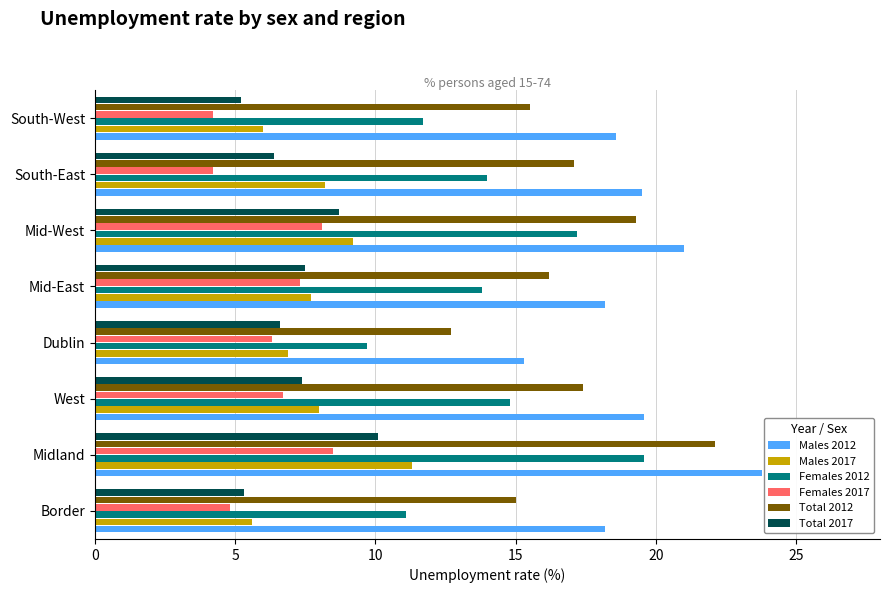

What value does the Females 2012 series have at South-West?

11.7